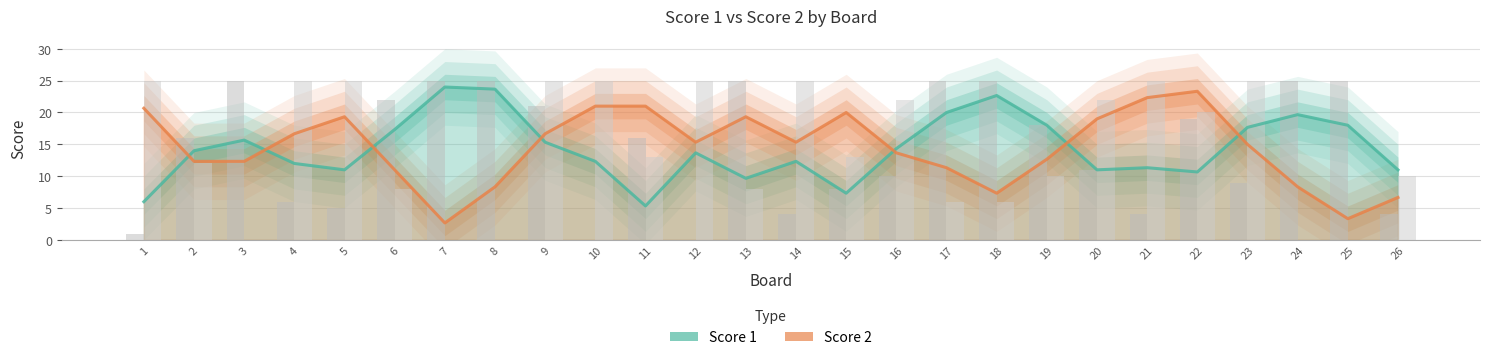

Rank the series at 3 from lowest to highest value.

Score 2, Score 1